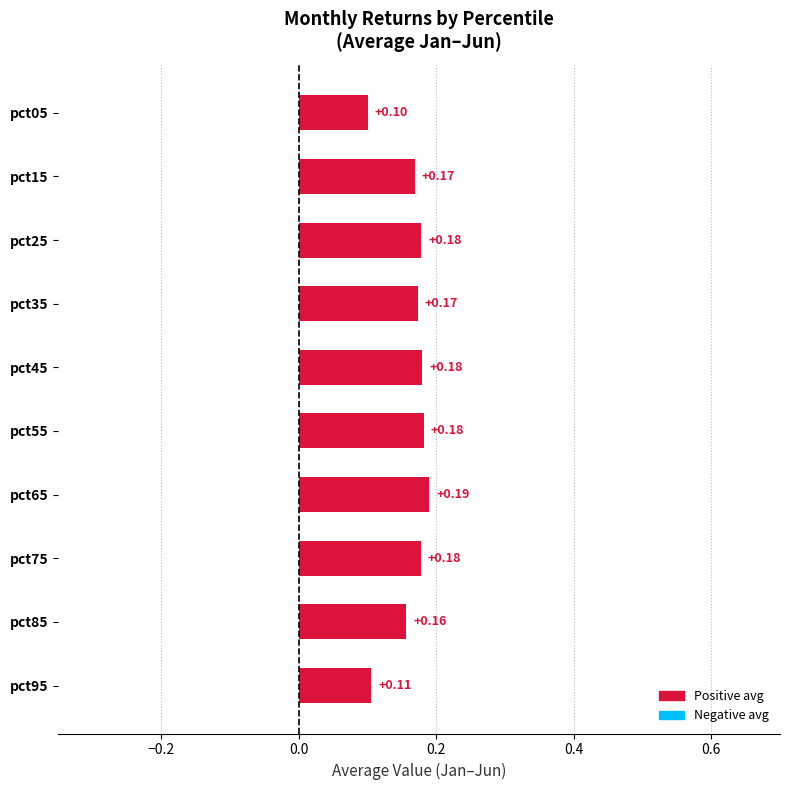

Between pct65 and pct55, which is larger?

pct65